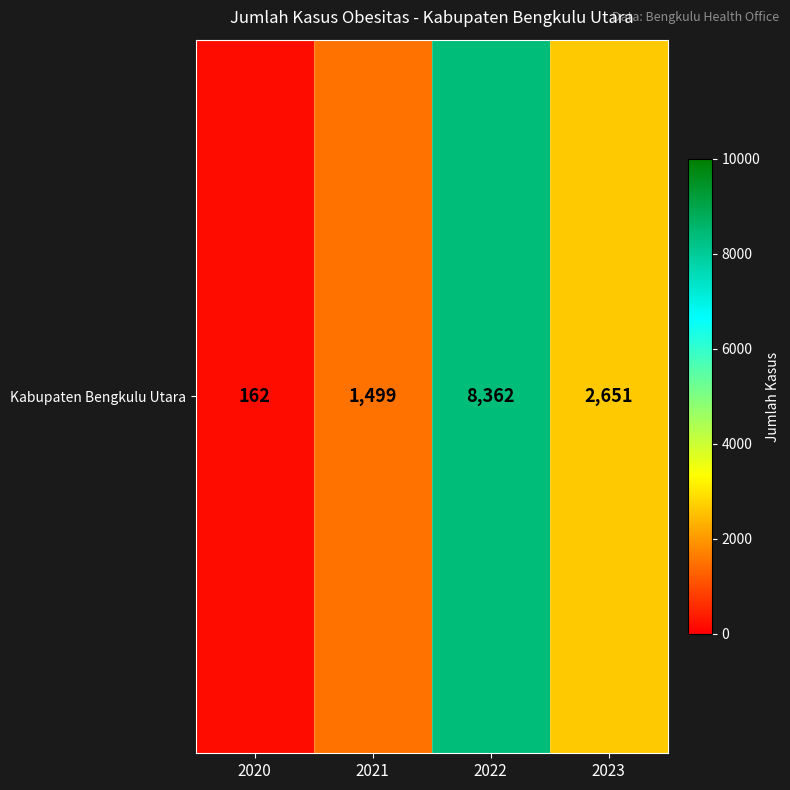

List the labels in order of value, smallest first.

2020, 2021, 2023, 2022